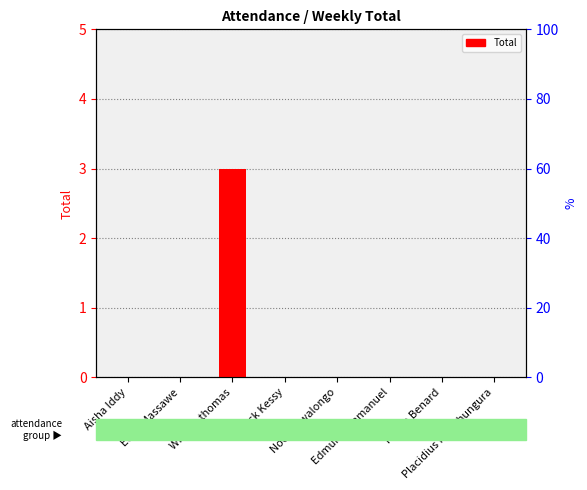

What is the difference between the maximum and second lowest values?

3